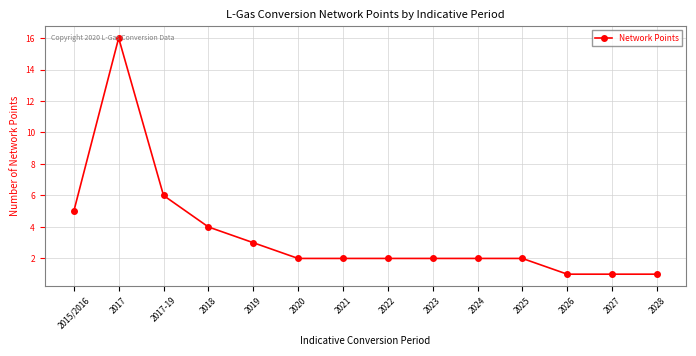

The chart shows a value of 6 at 2017. True or false?

False